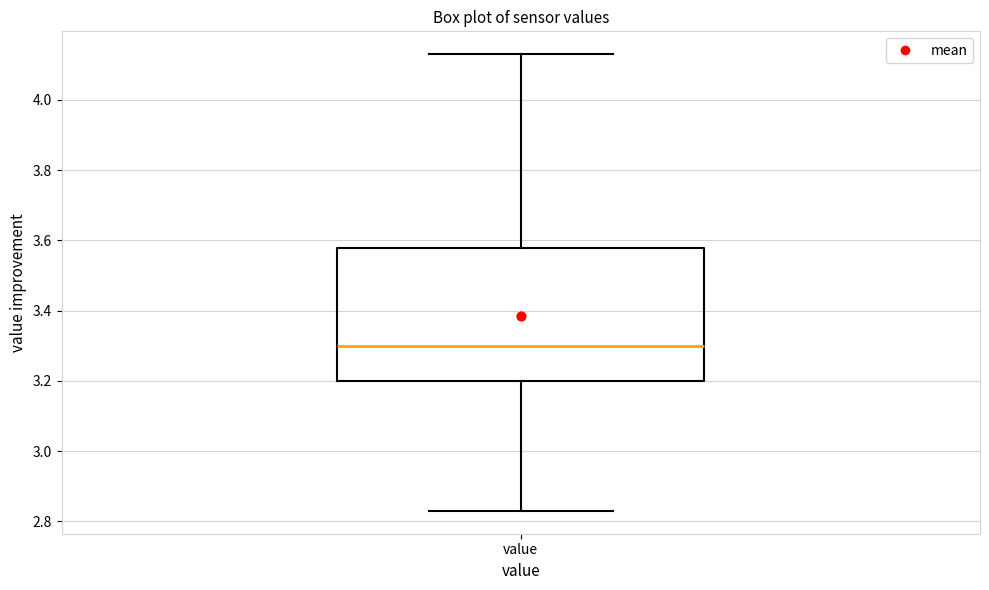

Transcribe this box plot: give where the median line is, the range the box spans, and where the two whiskers end, as read against the y-axis. The values are not printed on the chart, so give them approximately, as read against the axis.

median 3.30, box 3.20 to 3.58, whiskers 2.84 to 4.14